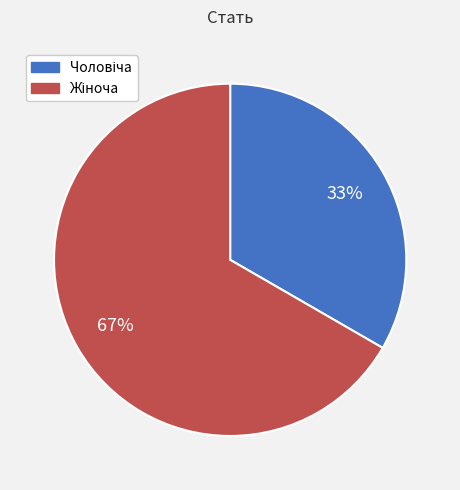

To the nearest percent, what is the average slice percentage?

50%